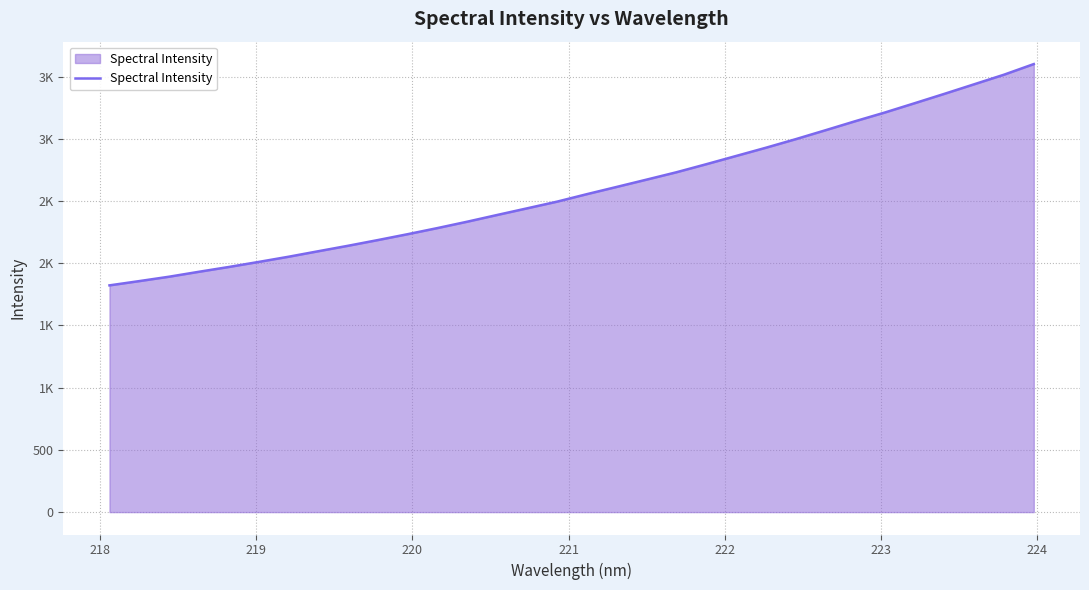

What is the difference between the second highest and minimum values?

1693.3